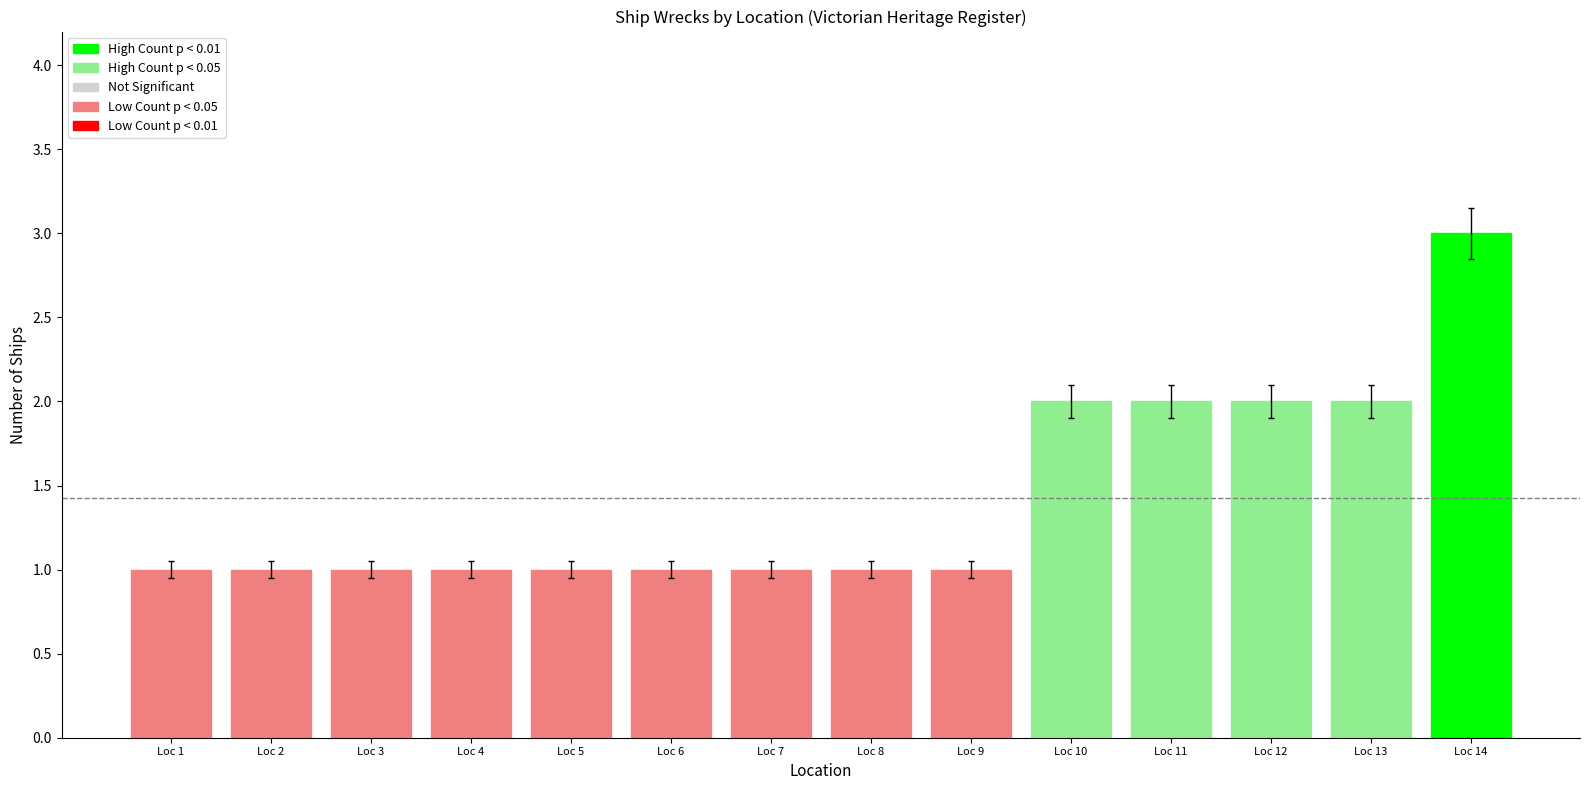

What is the minimum value shown in the chart?

1